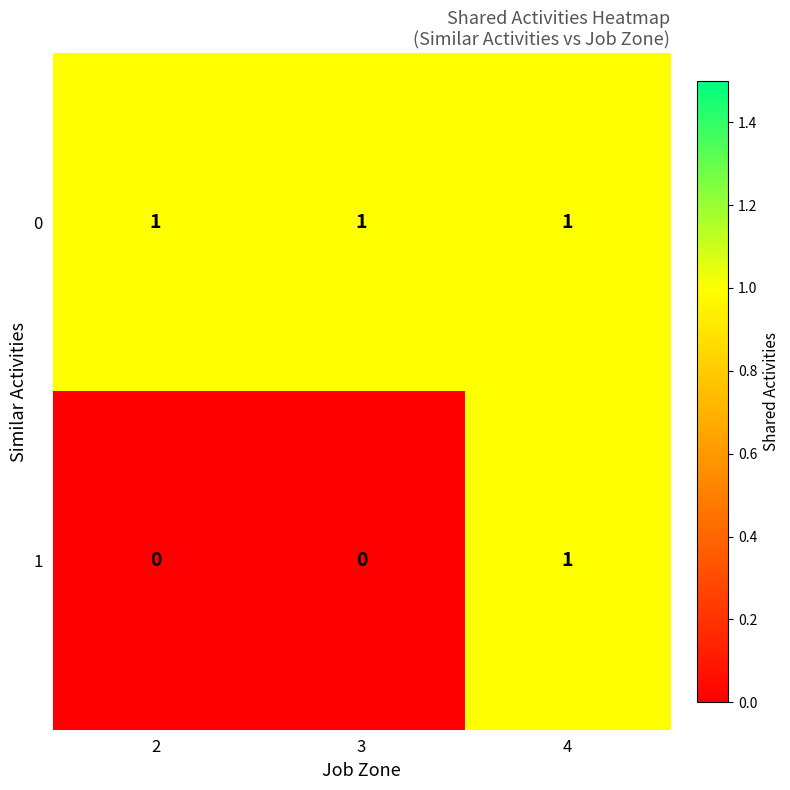

What is the sum of all 0 values?

3